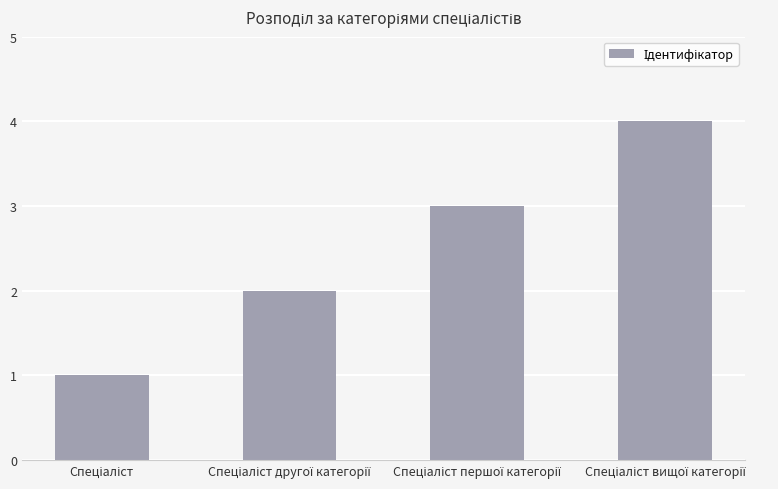

What is the sum of all values?

10